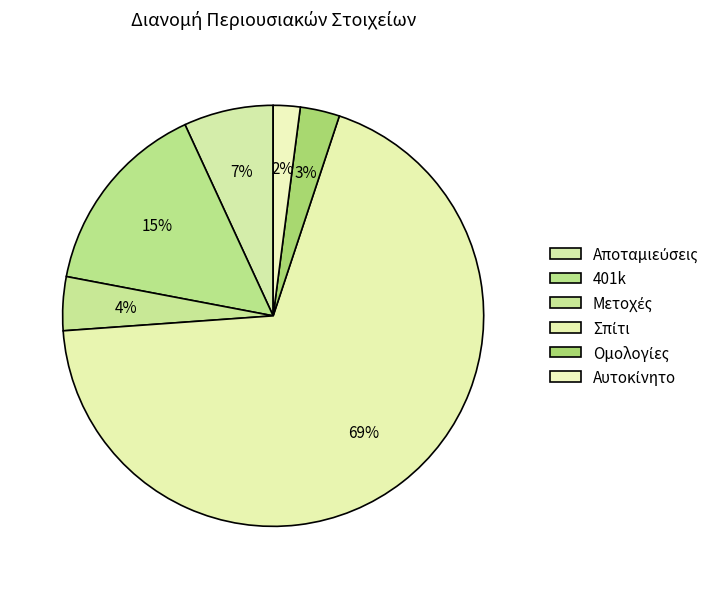

Is there a majority slice in this chart?

Yes